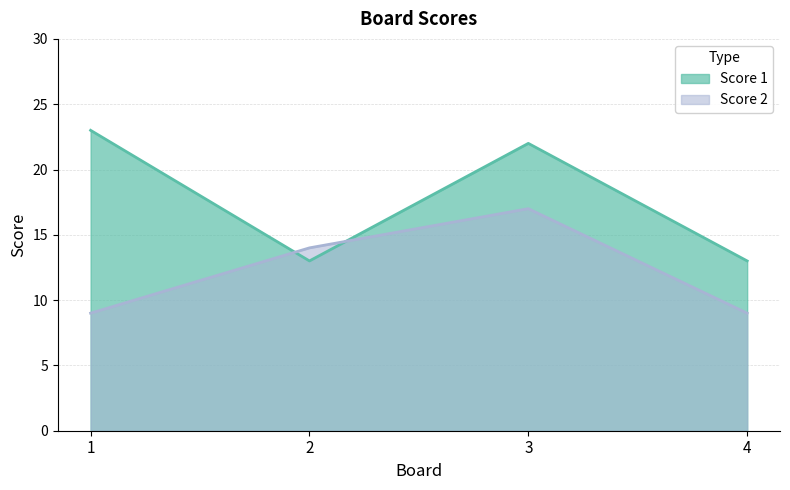

Where does the Score 1 series first go above 22?

1